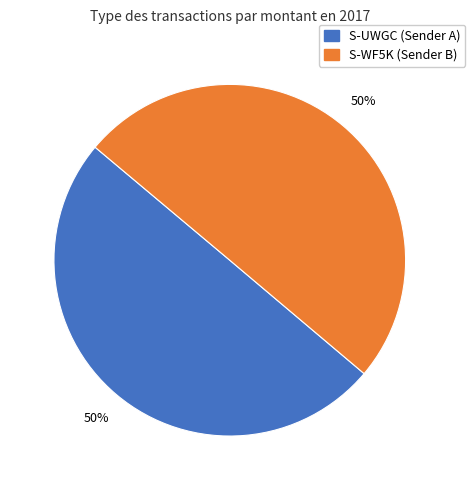

Count the number of slices in the pie.

2